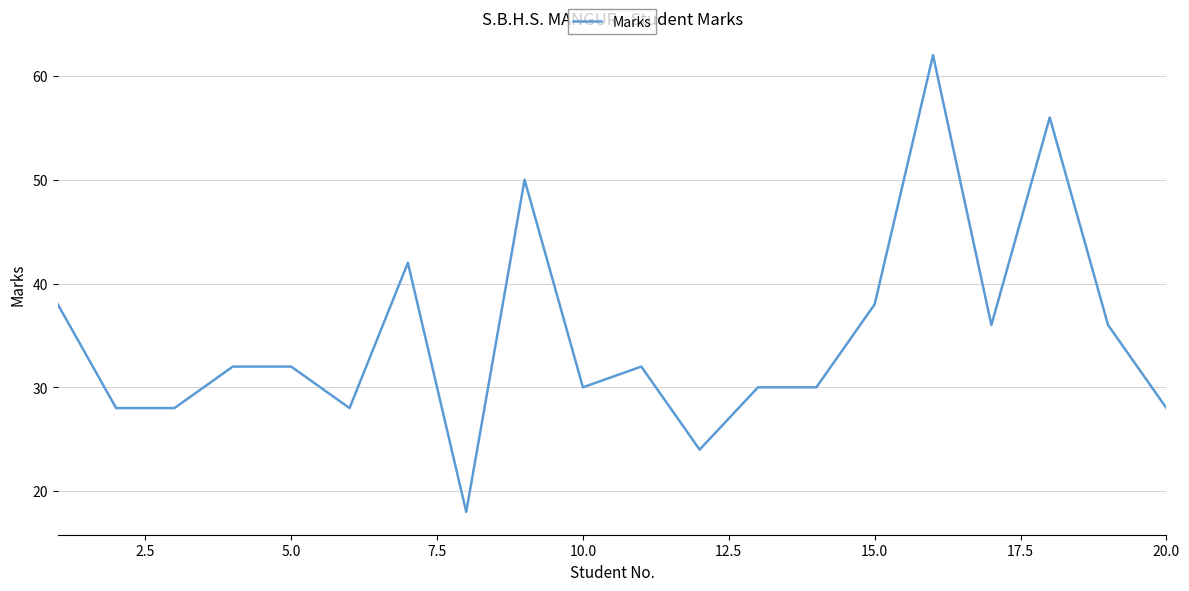

What is the difference between the maximum and minimum values?

44